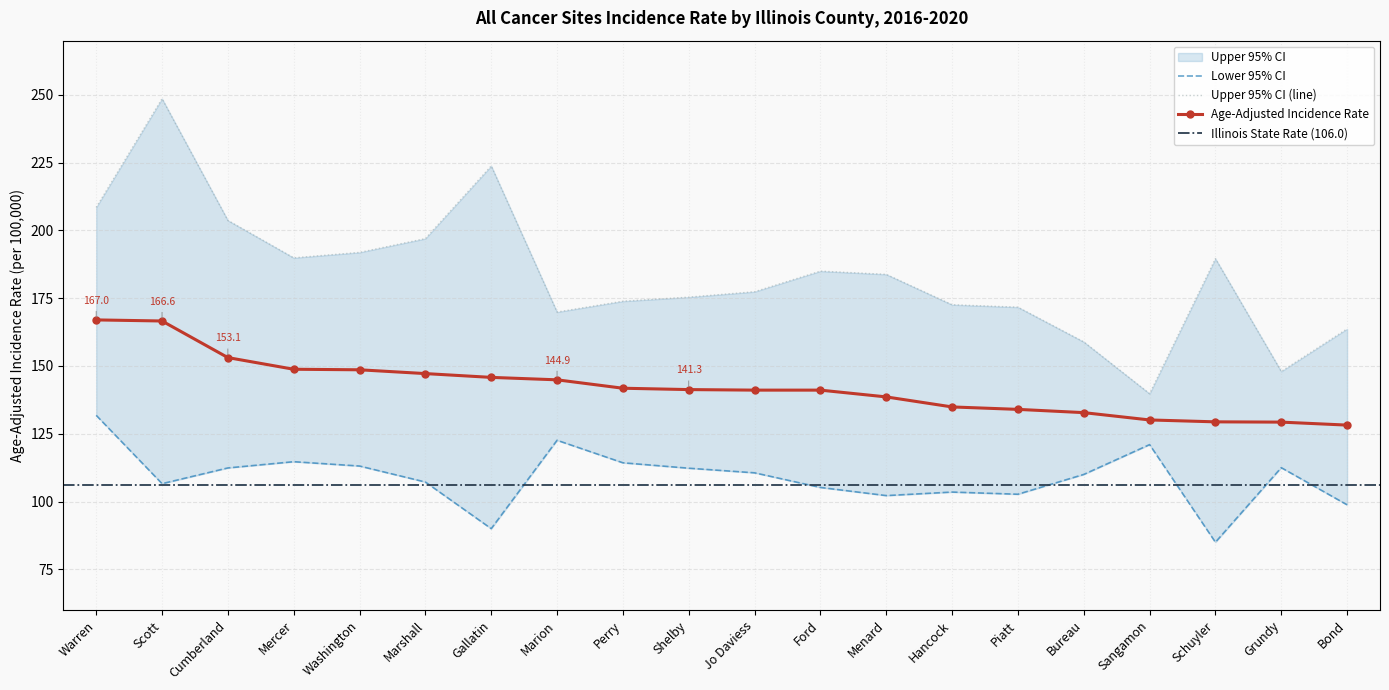

What is the label of the 3rd point from the left?

Cumberland